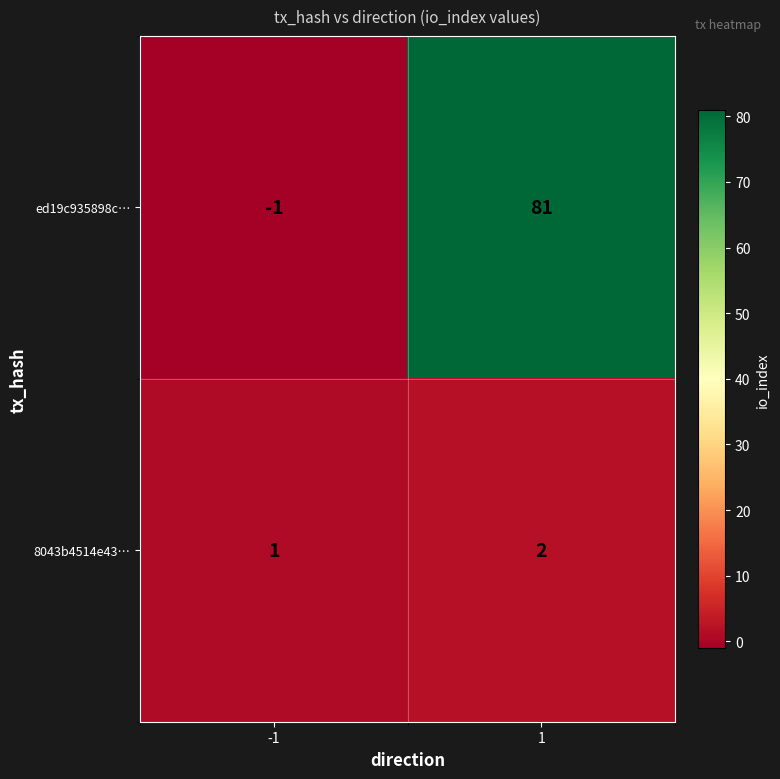

What is the maximum value shown in the chart?

81